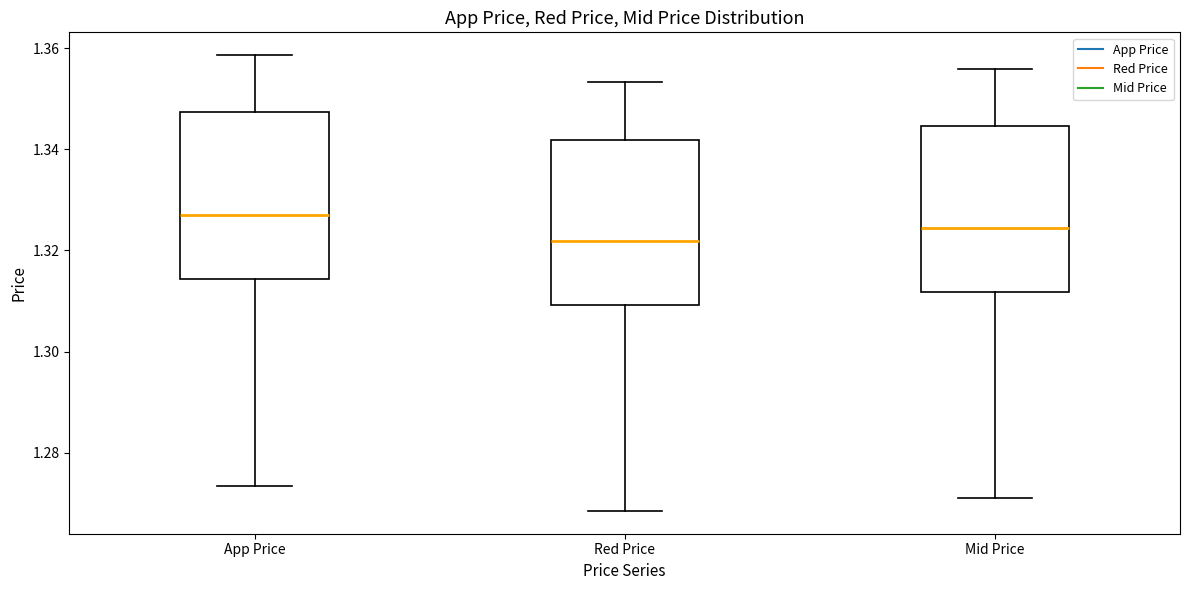

Reading left to right, transcribe this box plot: for each box, give where its median line is, the range the box spans, and where its two whiskers end, as read against the y-axis. The values are not printed on the chart, so give them approximately, as read against the axis.

App Price: median 1.328, box 1.314 to 1.348, whiskers 1.274 to 1.358
Red Price: median 1.322, box 1.310 to 1.342, whiskers 1.268 to 1.354
Mid Price: median 1.324, box 1.312 to 1.344, whiskers 1.272 to 1.356